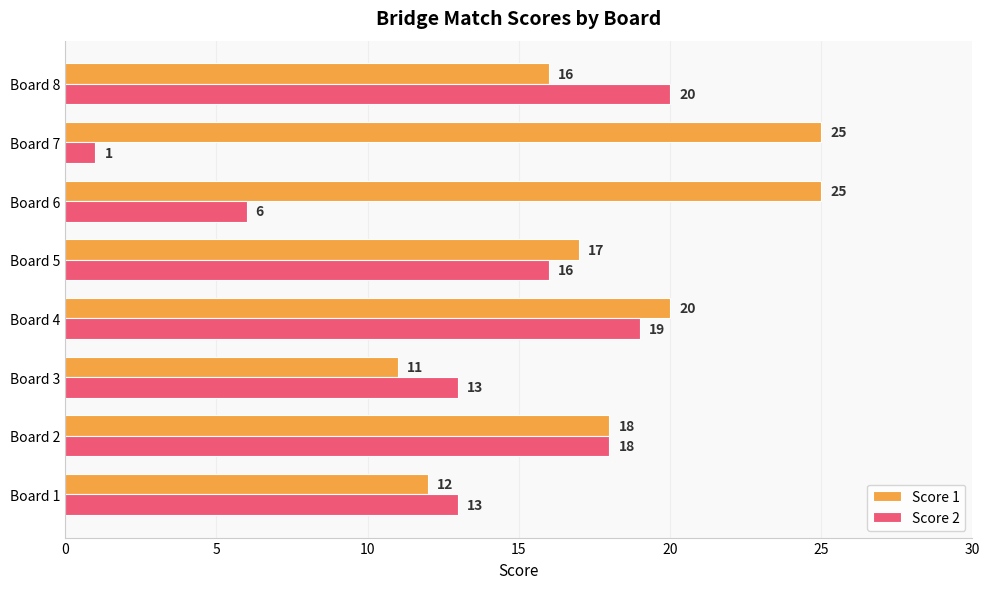

Which series changed the most between Board 1 and Board 2?

Score 1